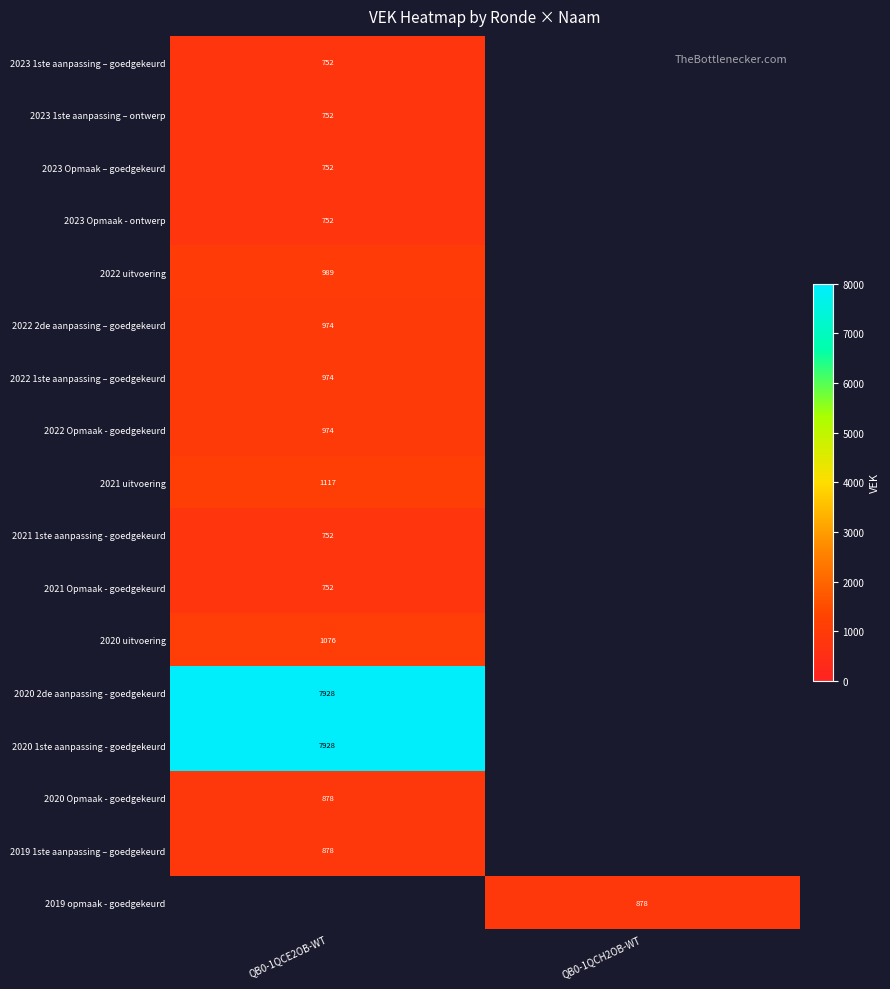

Which label corresponds to the largest value in the chart?

QB0-1QCE2OB-WT